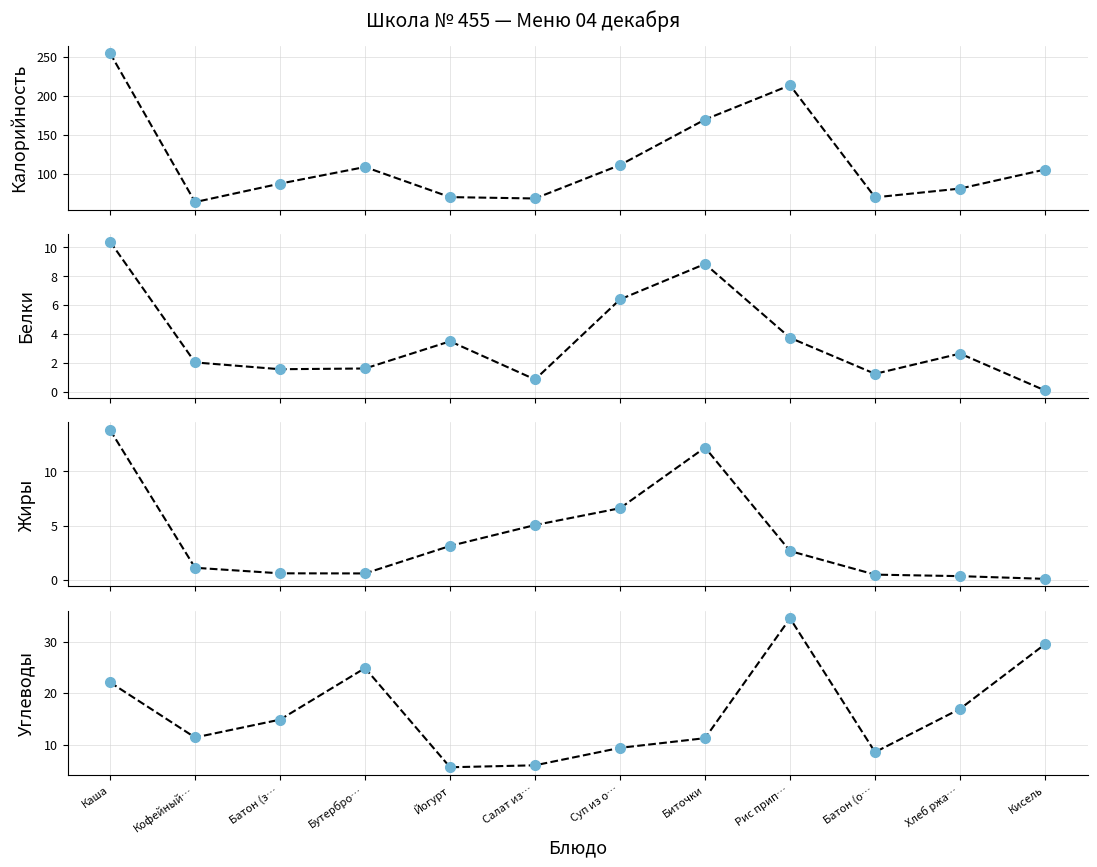

Rank the series by their maximum value, from lowest to highest.

Белки, Жиры, Углеводы, Калорийность